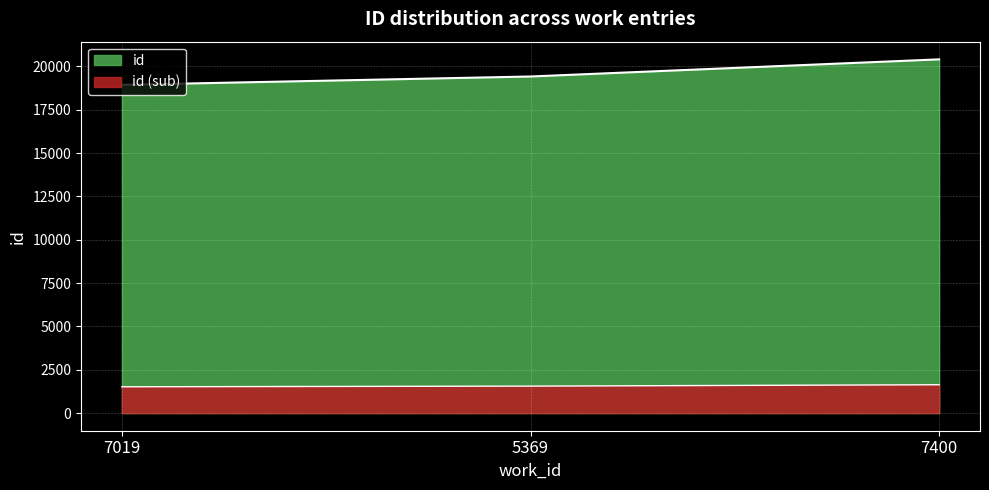

What position from the right is 7400?

1